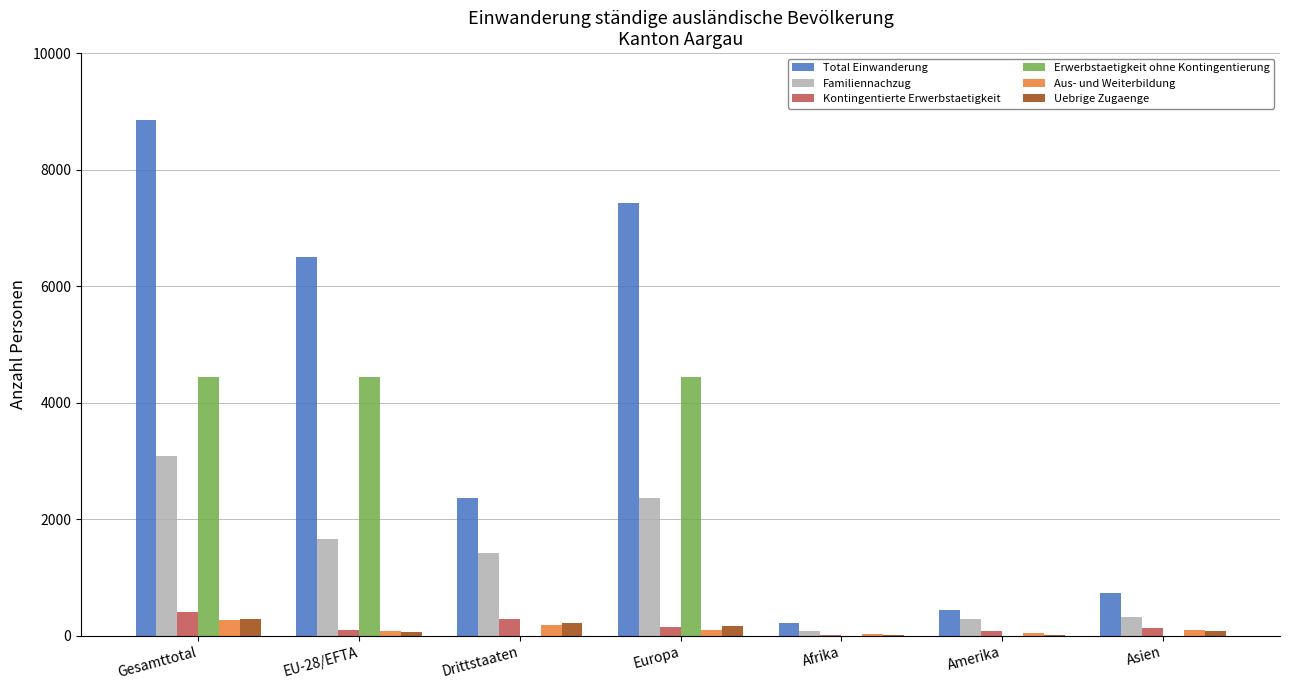

What is the sum of all Uebrige Zugaenge values?

863